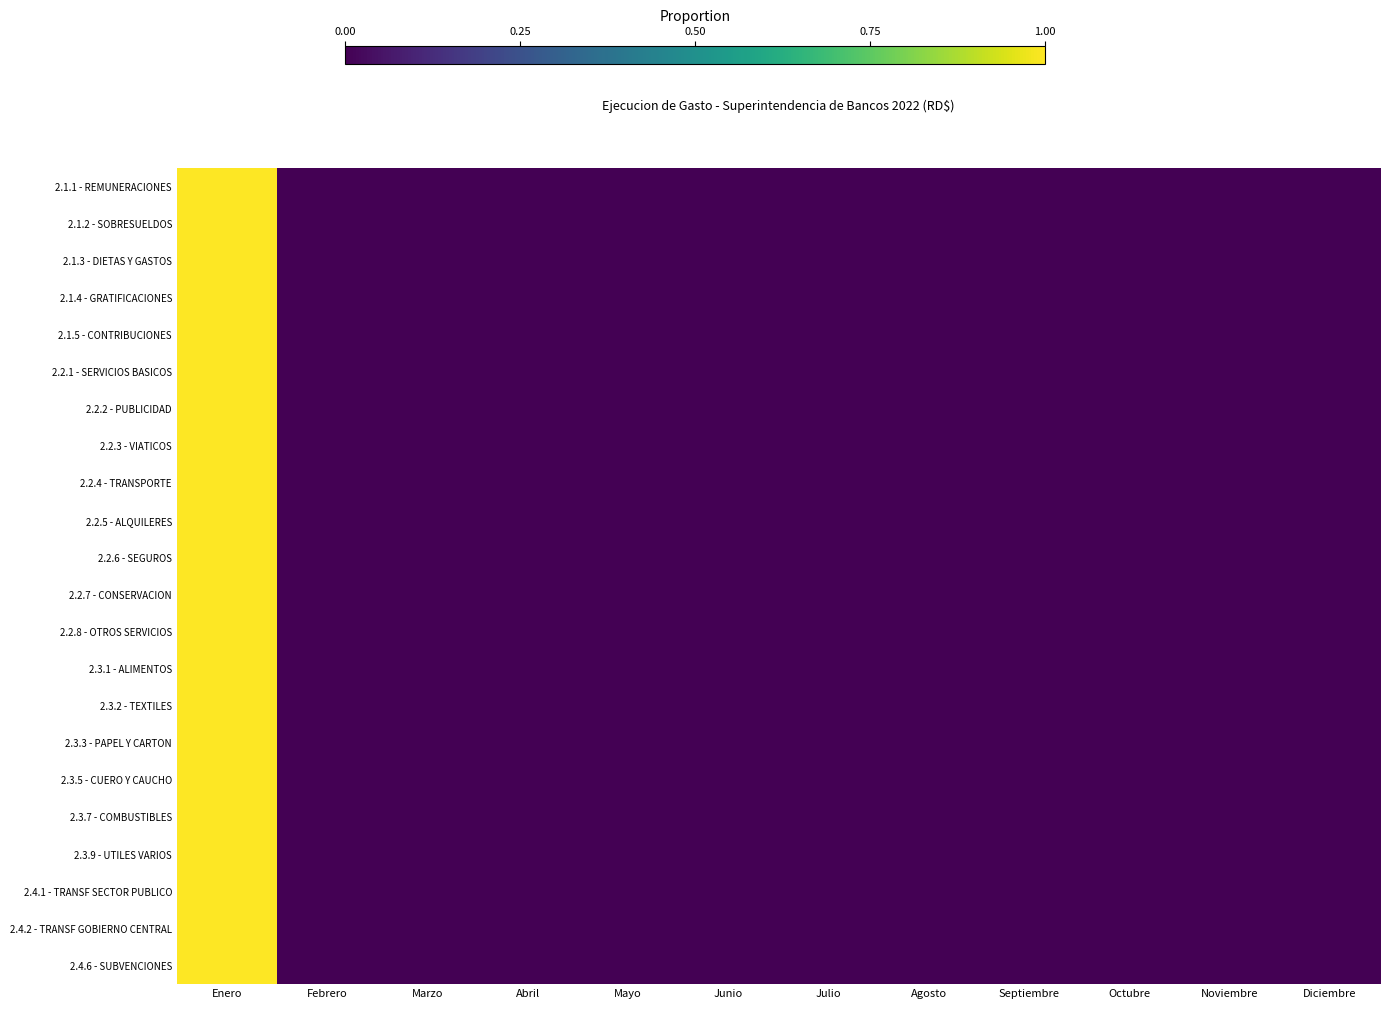

What is the maximum value shown in the chart?

1